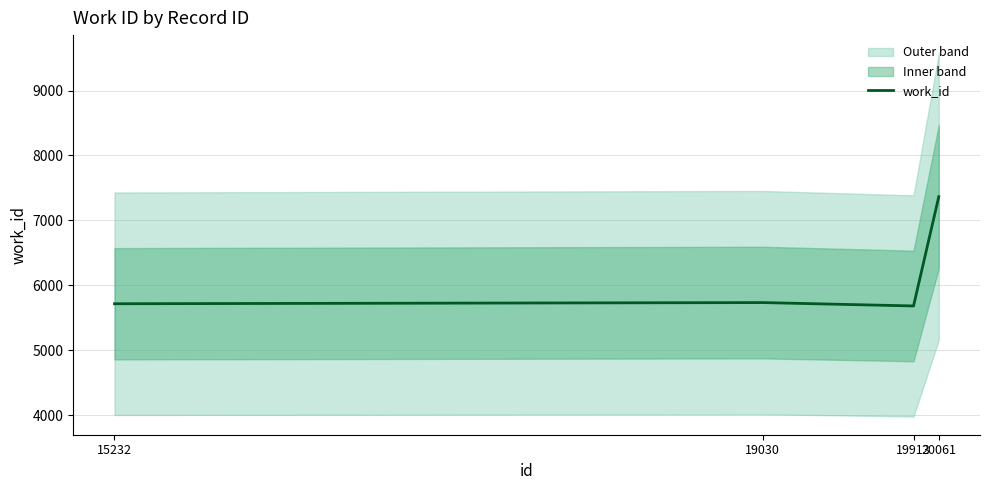

Which has a higher value, 19030 or 20061?

20061